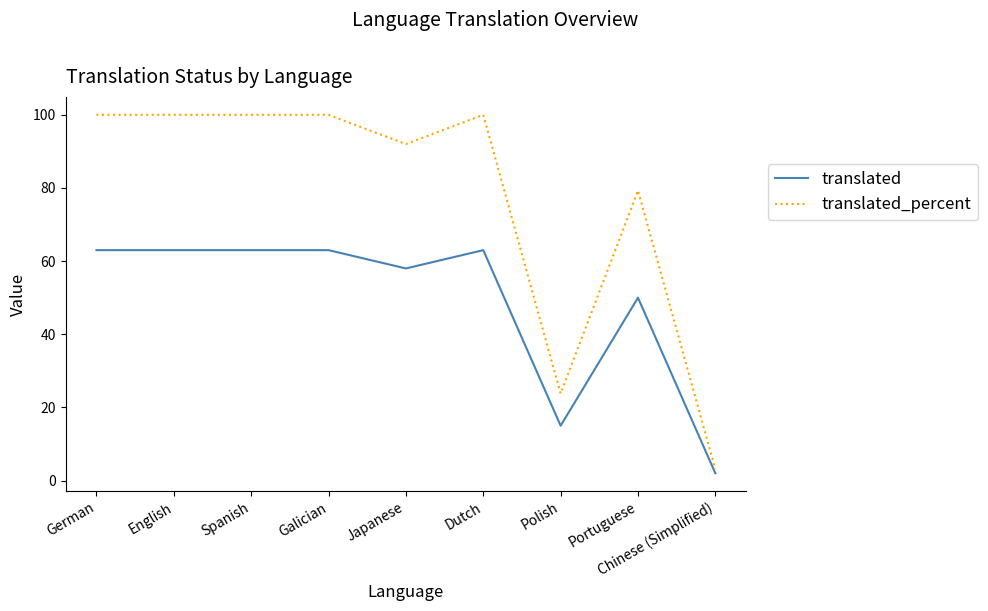

Between German and Portuguese, which series saw the biggest shift?

translated_percent